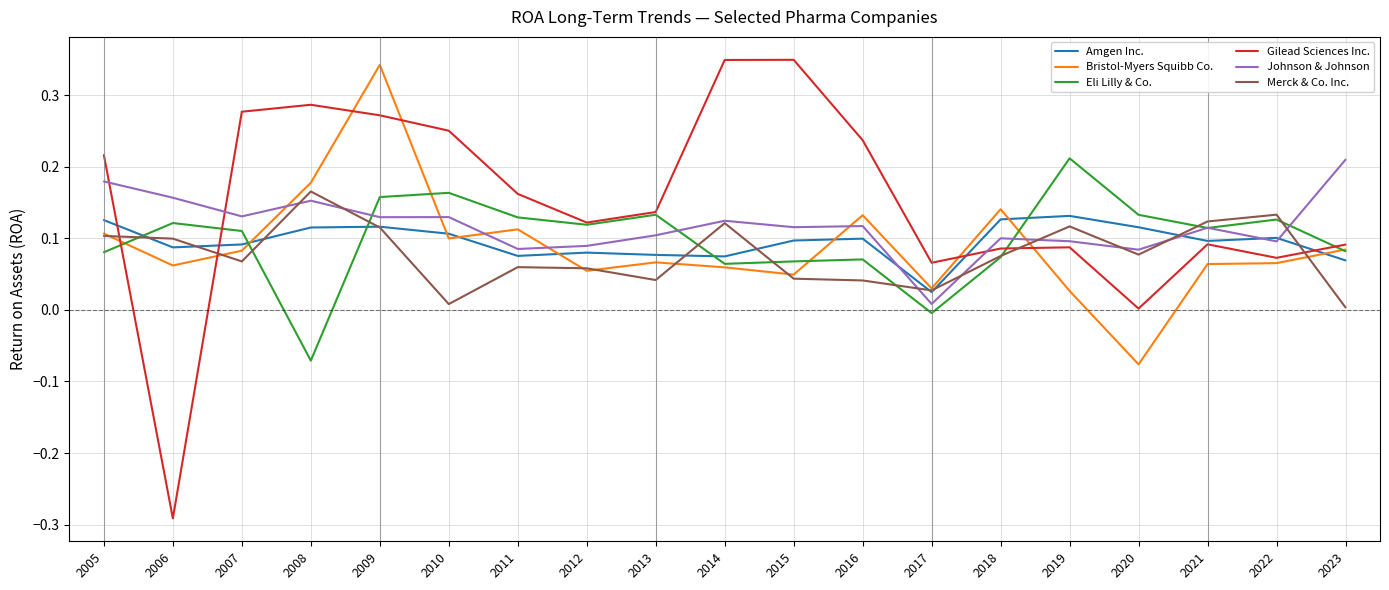

Which series has the largest total across all categories?

Gilead Sciences Inc.